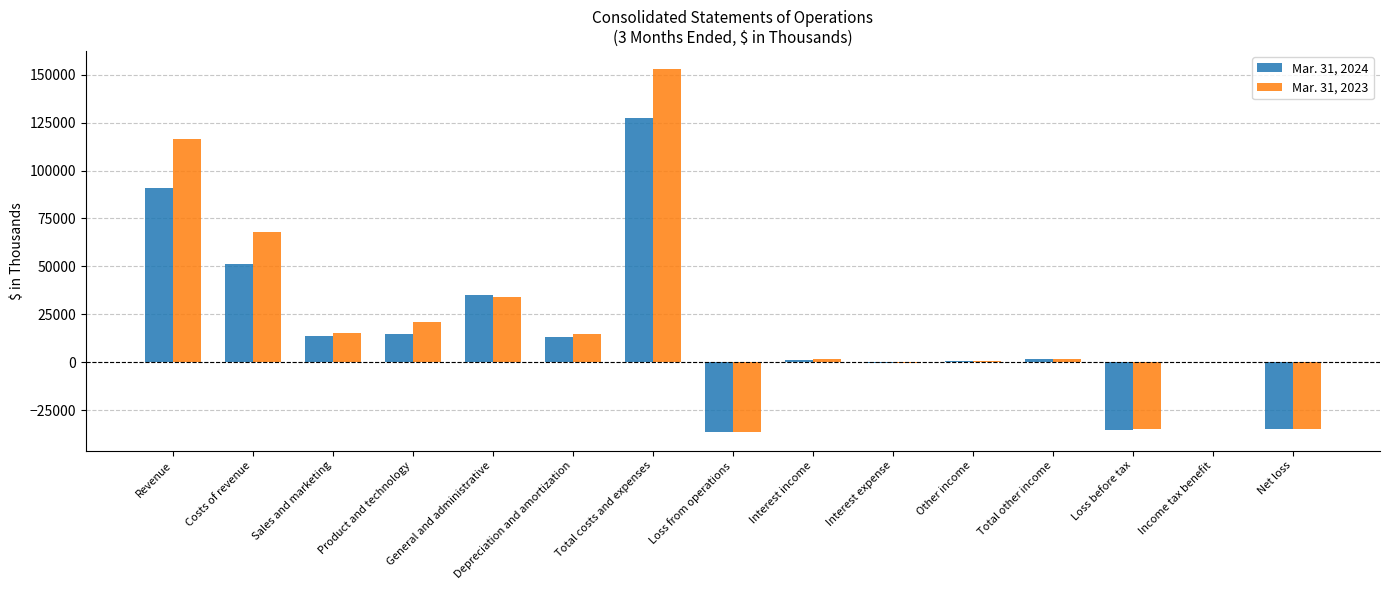

The Mar. 31, 2023 series shows 1680 at Interest income. True or false?

True